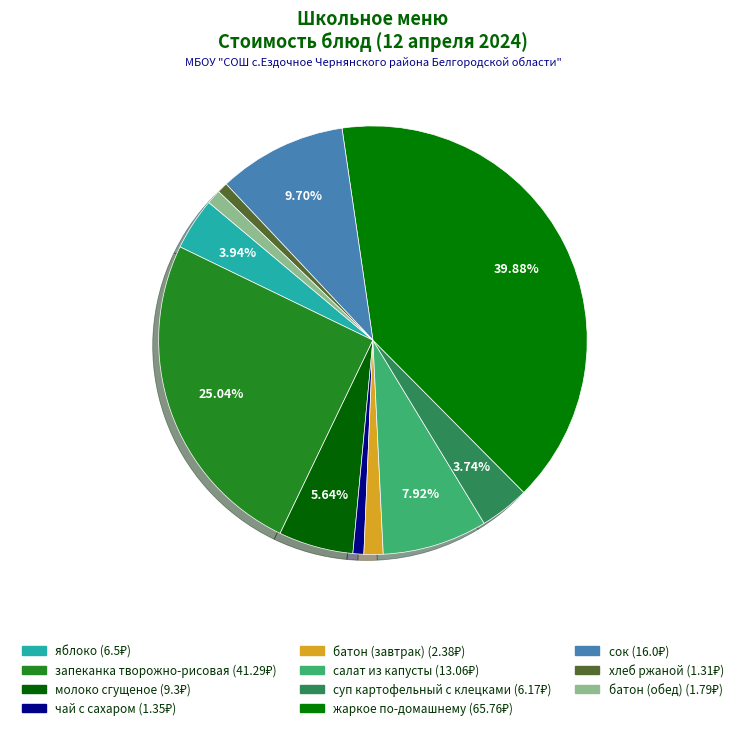

Does any single category account for the majority?

No